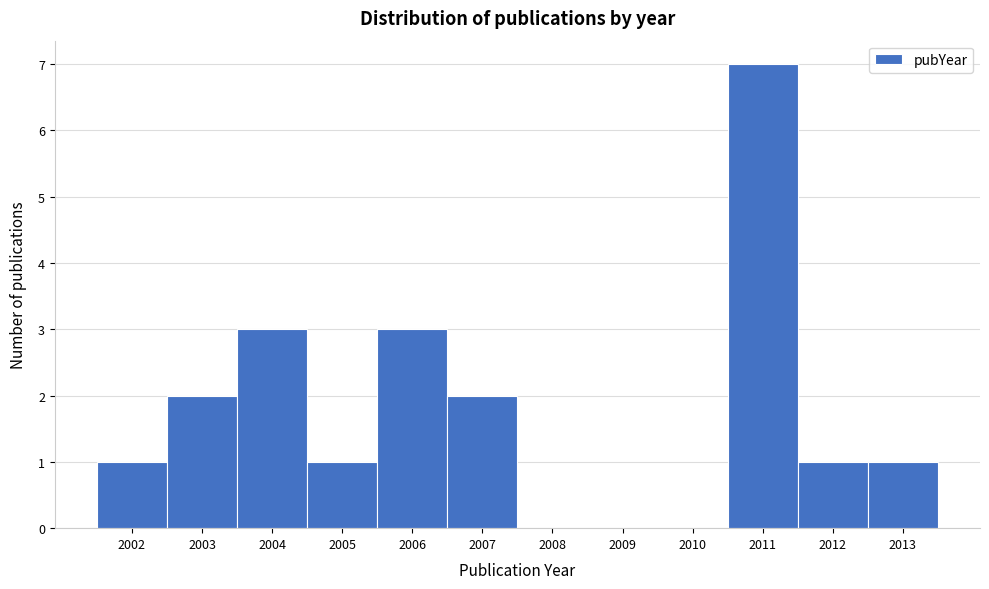

Reading left to right, transcribe this chart: for each bar, give the range it covers on the x-axis and its height. The values are not printed on the chart, so give them approximately, as read against the axis.

2001.5 to 2002.5: 1
2002.5 to 2003.5: 2
2003.5 to 2004.5: 3
2004.5 to 2005.5: 1
2005.5 to 2006.5: 3
2006.5 to 2007.5: 2
2007.5 to 2008.5: 0
2008.5 to 2009.5: 0
2009.5 to 2010.5: 0
2010.5 to 2011.5: 7
2011.5 to 2012.5: 1
2012.5 to 2013.5: 1